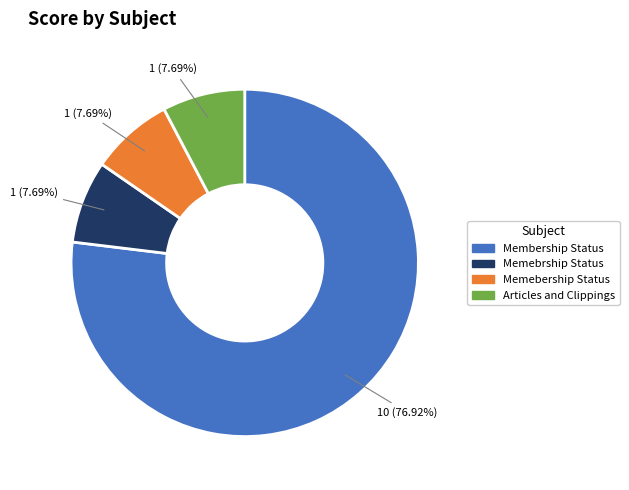

Is there a majority slice in this chart?

Yes